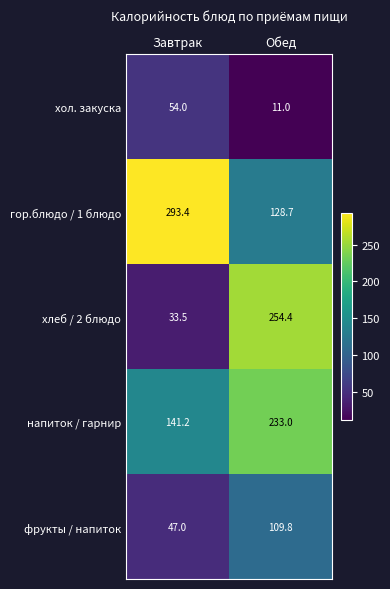

What is the total value across all series at Обед?

736.9